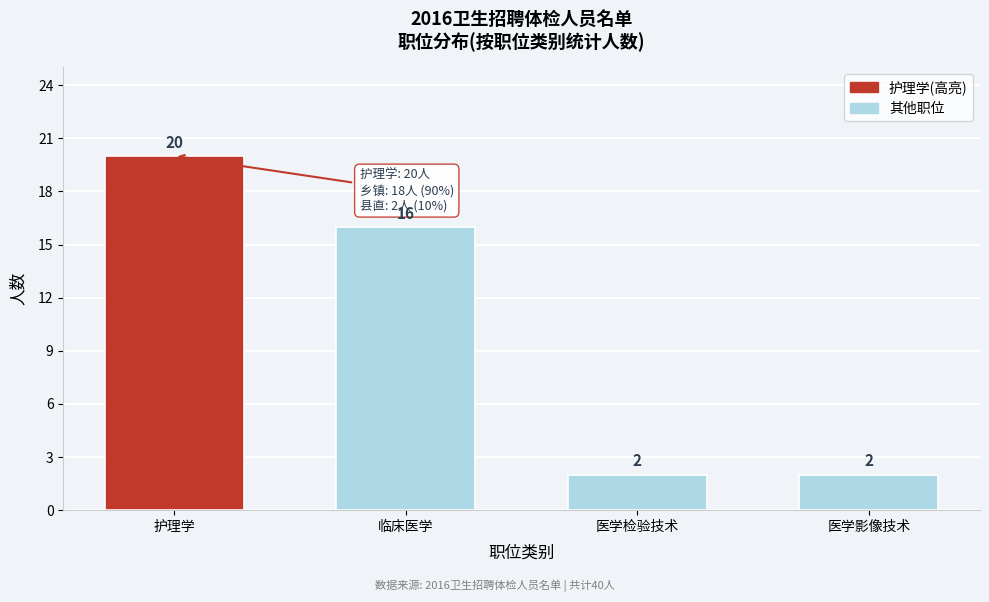

Reading left to right, transcribe all the data shown in this chart.

20	16	2	2